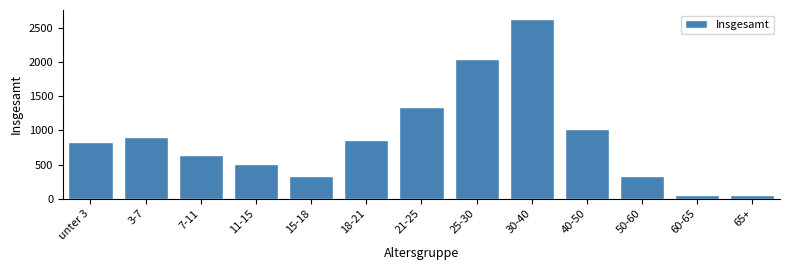

Is it true that the value at 50-60 is 334?

True